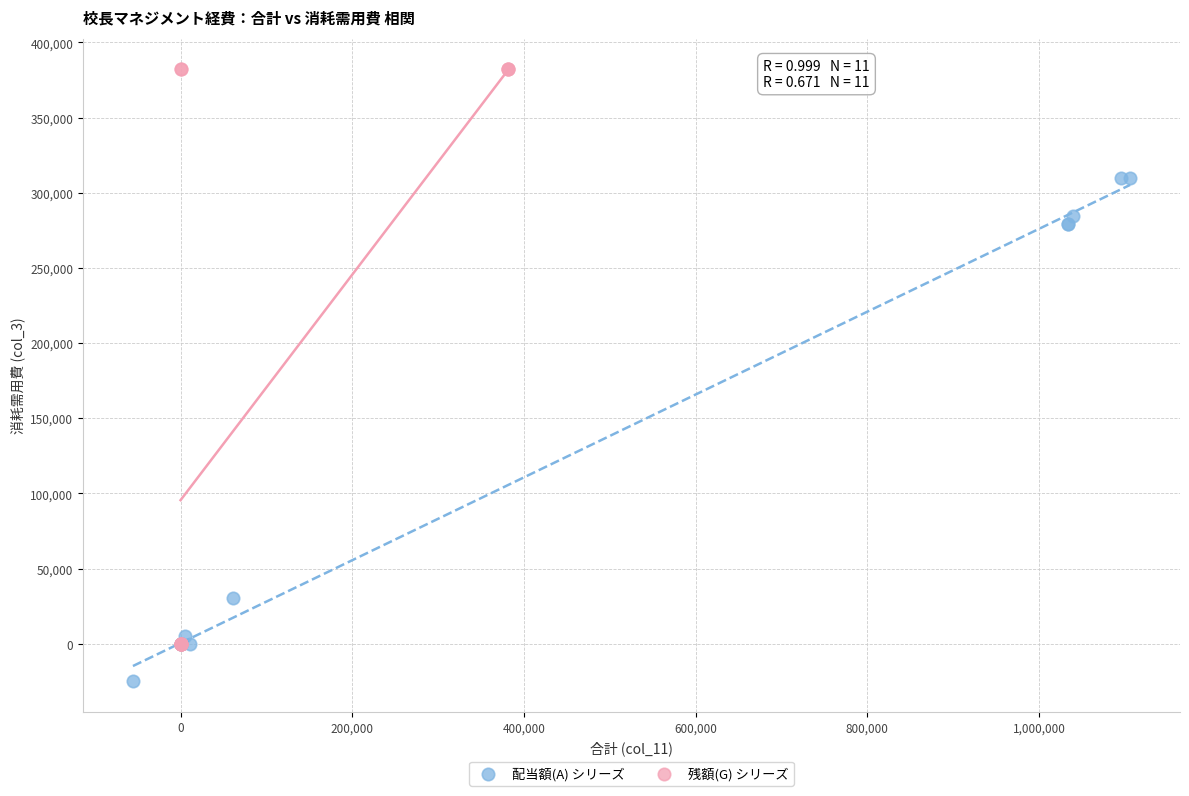

Which series contains the highest Y value?

残額(G) シリーズ